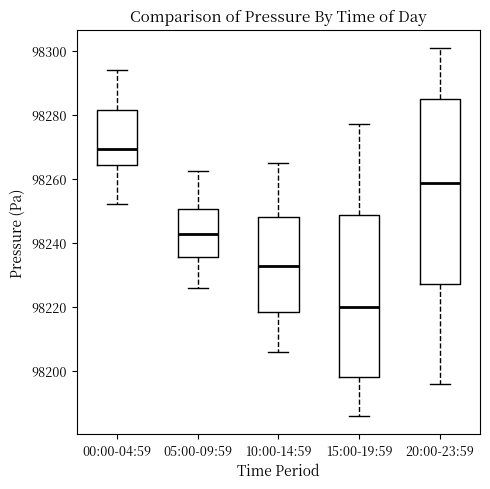

Reading left to right, read every box against the y-axis: the position of its median line, the range the box covers, and the ends of its whiskers. The values are not printed on the chart, so give them approximately, as read against the axis.

00:00-04:59: median 98270, box 98264 to 98282, whiskers 98252 to 98294
05:00-09:59: median 98242, box 98236 to 98250, whiskers 98226 to 98262
10:00-14:59: median 98232, box 98218 to 98248, whiskers 98206 to 98266
15:00-19:59: median 98220, box 98198 to 98248, whiskers 98186 to 98278
20:00-23:59: median 98258, box 98228 to 98286, whiskers 98196 to 98300